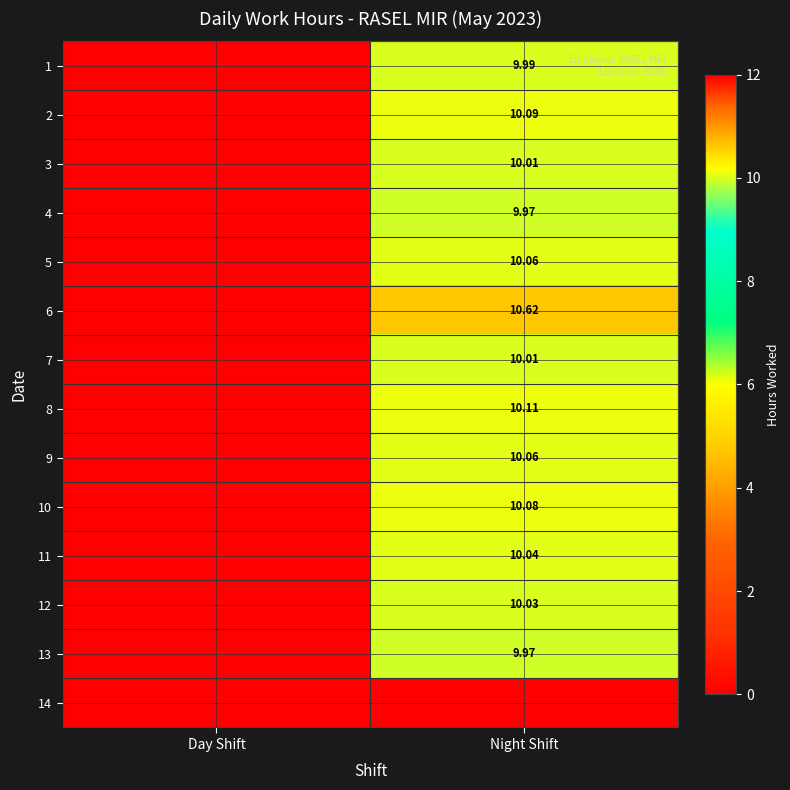

The value of 6 at Night Shift is 3.6. True or false?

False